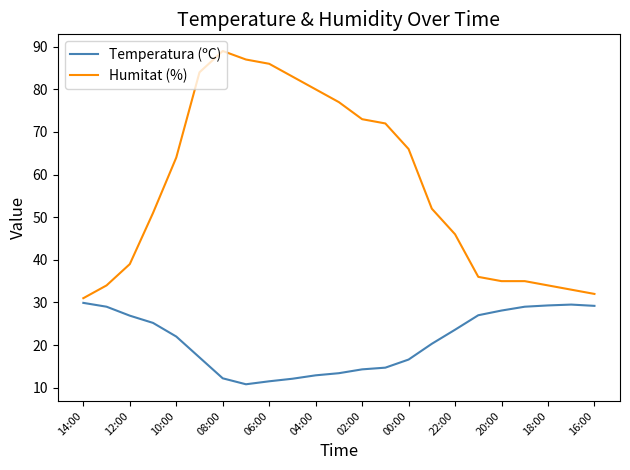

Rank the series by their average value, from lowest to highest.

Temperatura (ºC), Humitat (%)